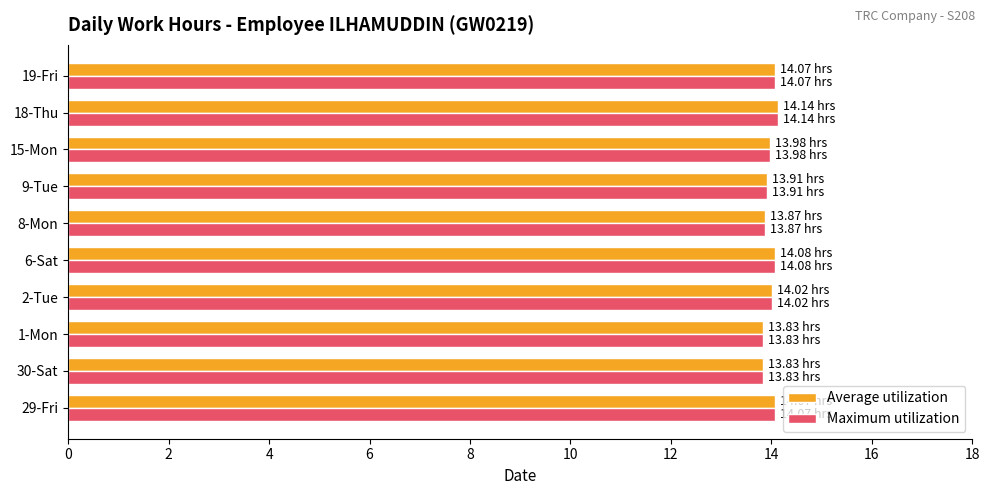

What is the average value of the Average utilization series?

14.0